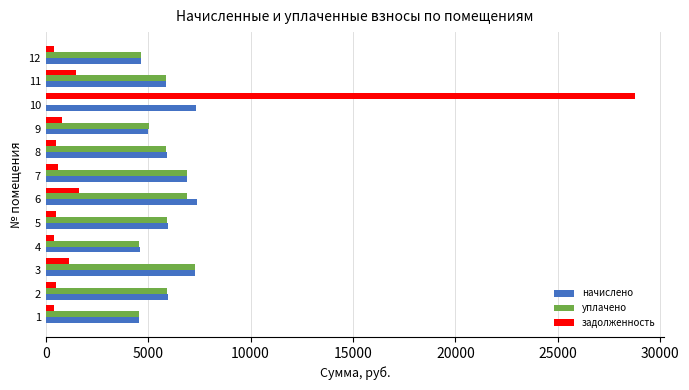

Which series has the widest spread of values?

задолженность